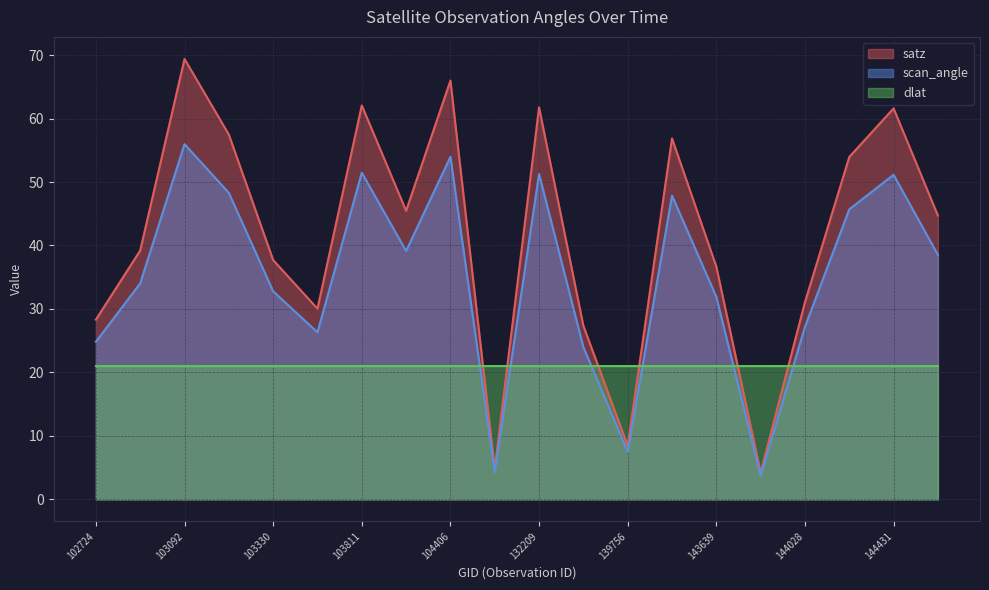

Is it true that scan_angle equals 54.0 at 104406?

True